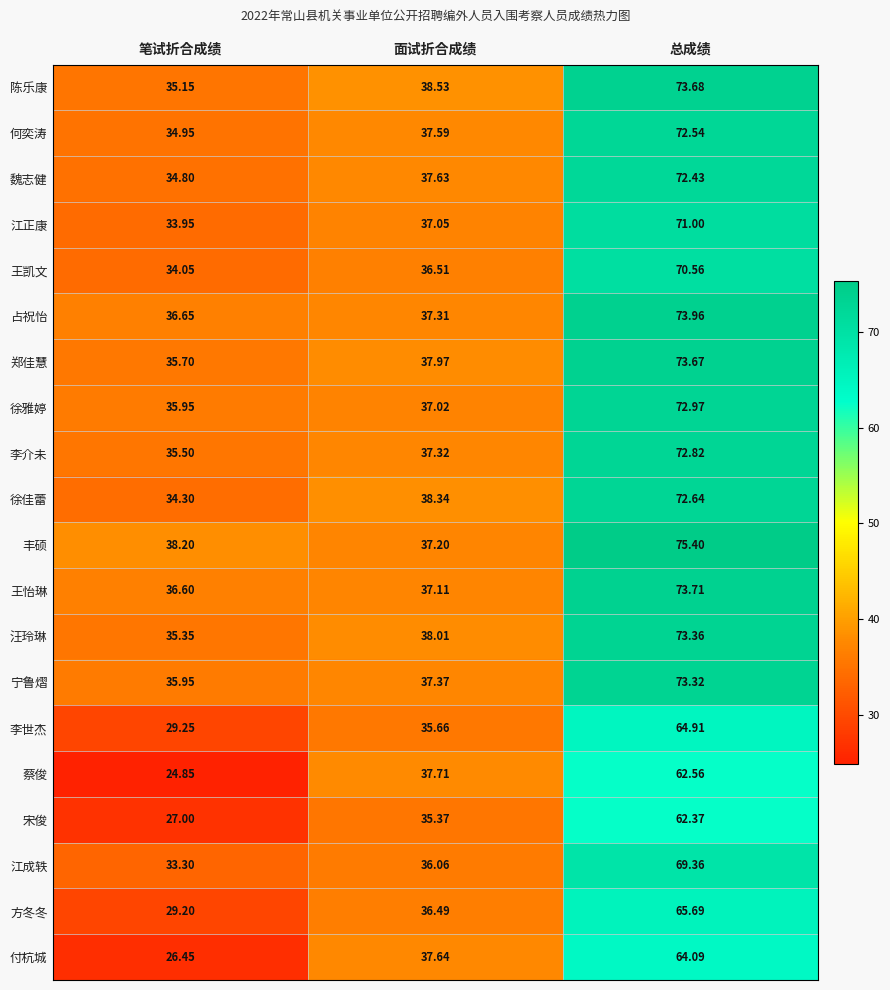

Which series changed the most between 笔试折合成绩 and 面试折合成绩?

蔡俊